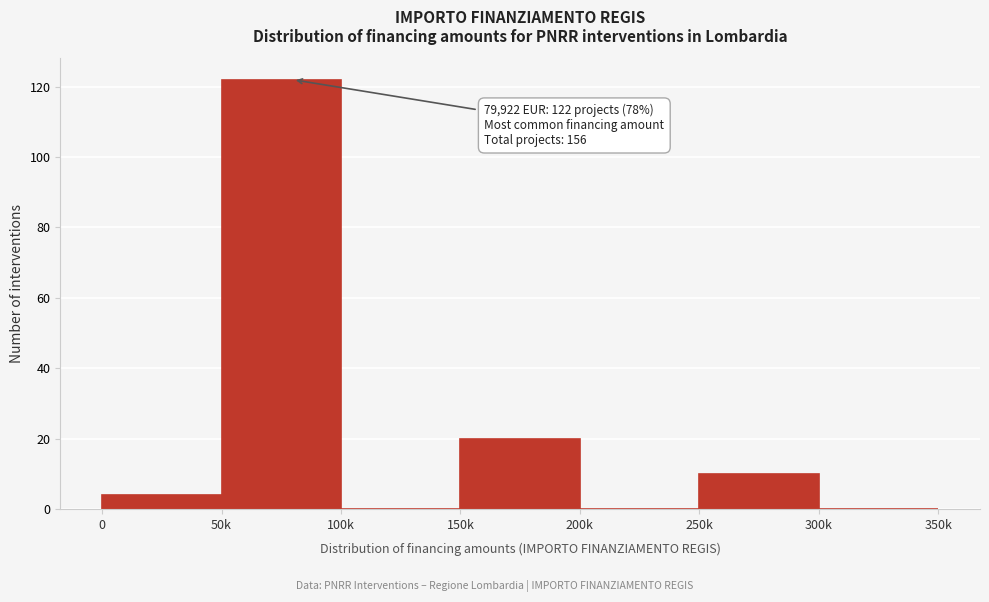

Reading right to left, list all the values displayed in this chart.

300k=0	250k=10	200k=0	150k=20	100k=0	50k=122	0=4